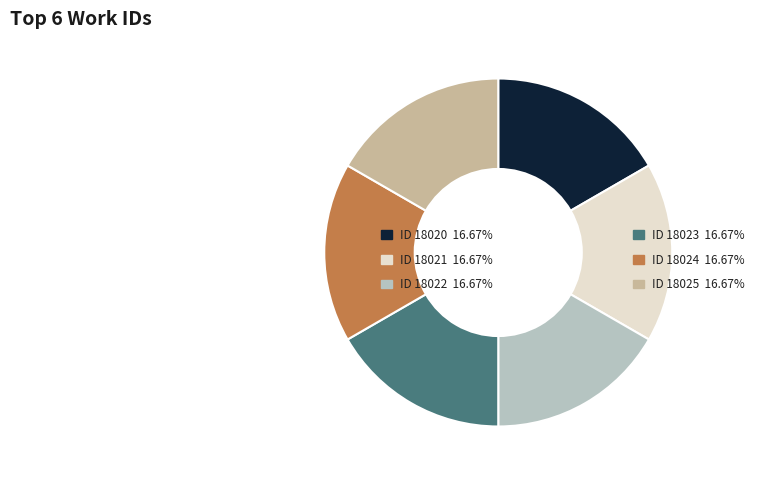

Is there any slice that represents more than half of the pie?

No